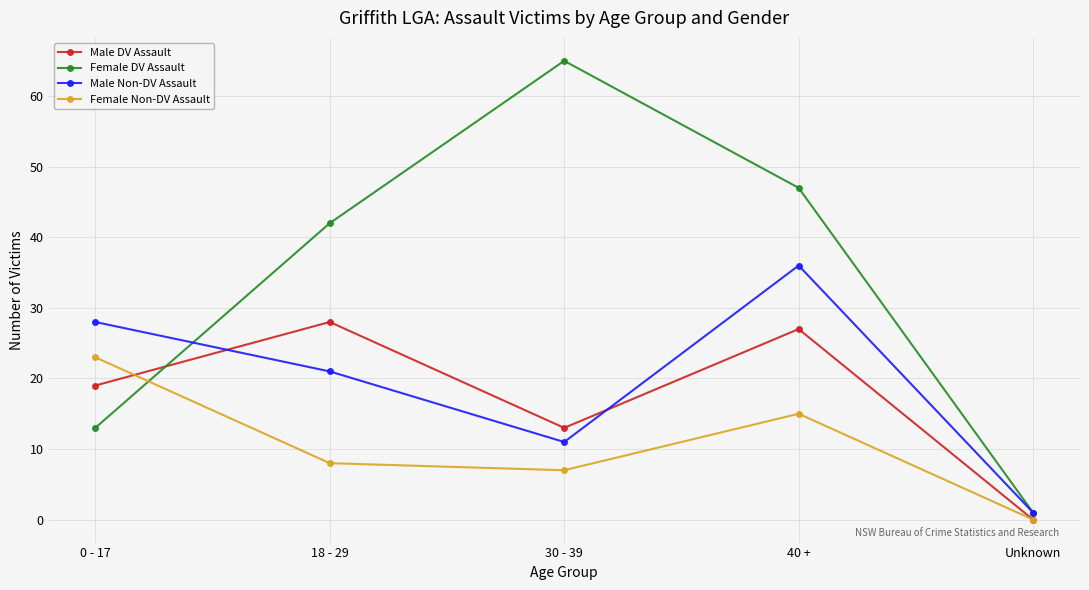

What is the label of the 1st point from the right?

Unknown